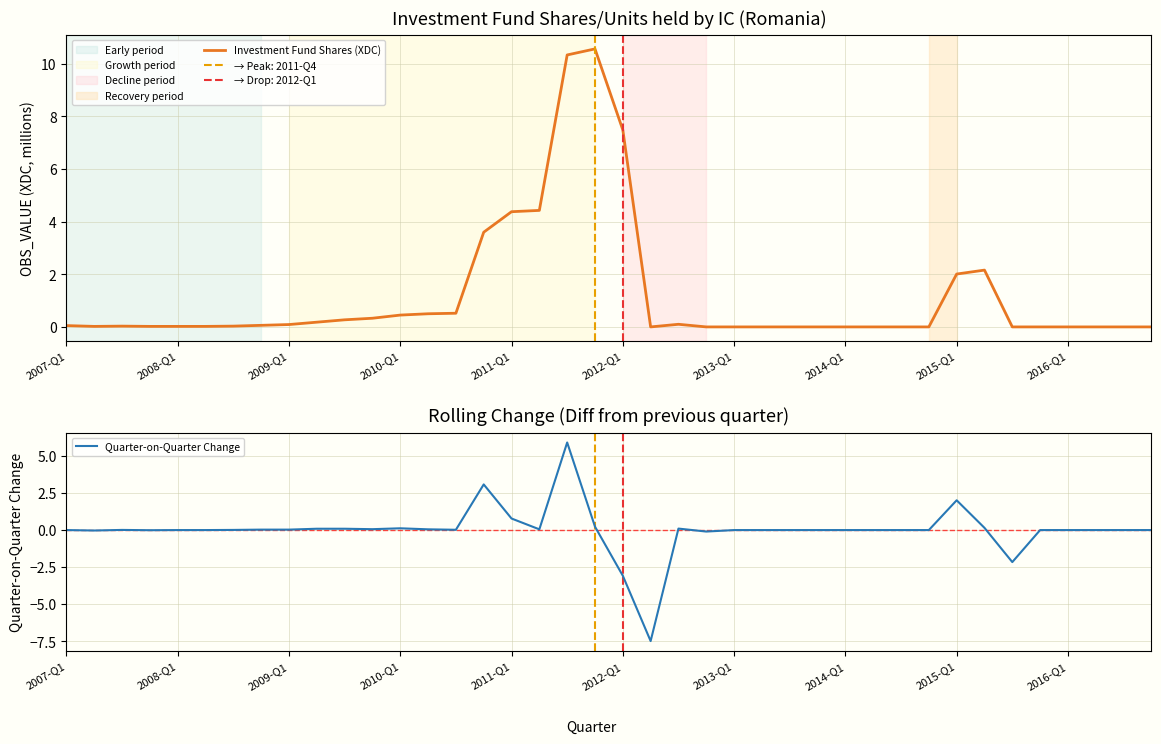

True or false: Quarter-on-Quarter Change and Investment Fund Shares (XDC) intersect in this chart.

False